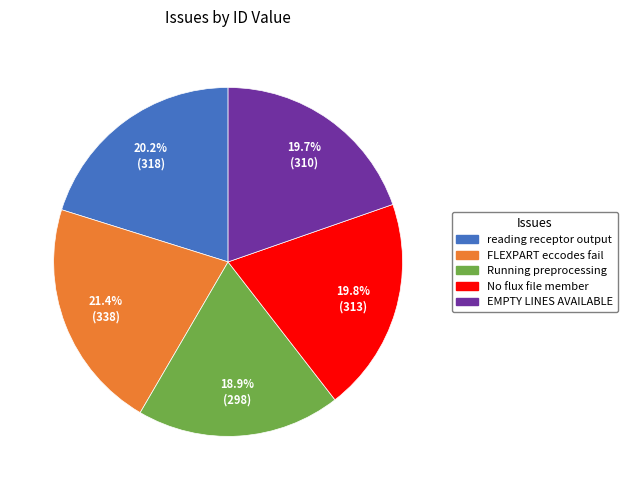

Is there any slice that represents more than half of the pie?

No